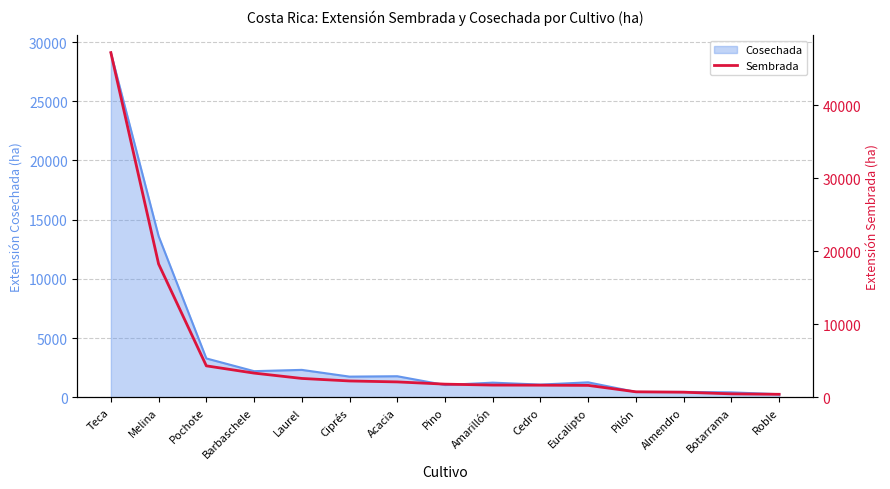

What is the average value?

5926.1